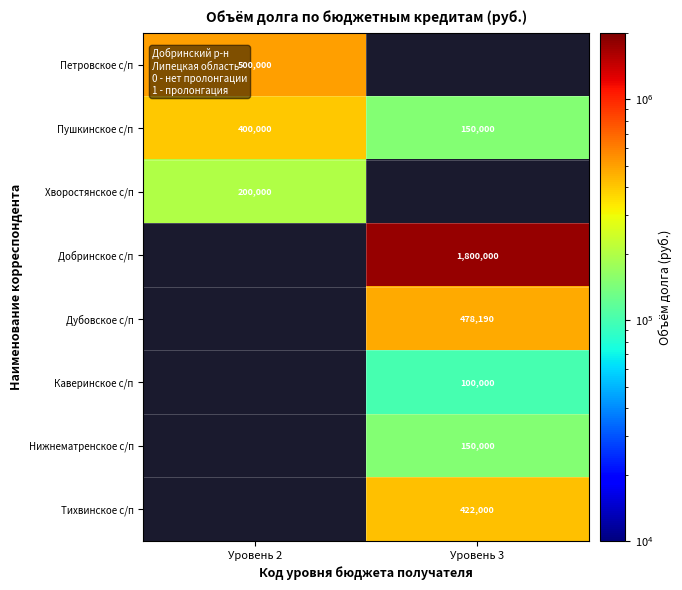

True or false: Петровское с/п has a value of 129119 at Уровень 2.

False